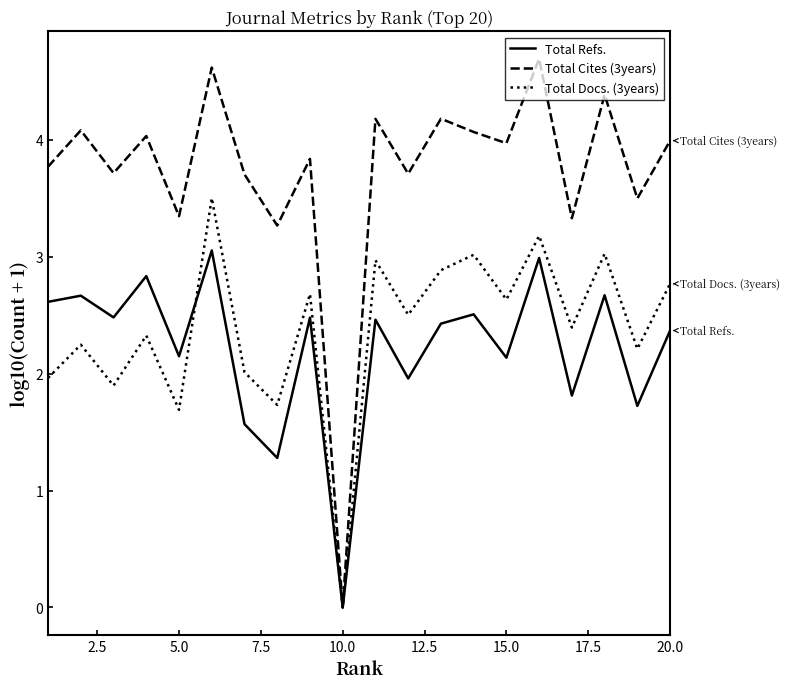

Which series has the widest spread of values?

Total Cites (3years)